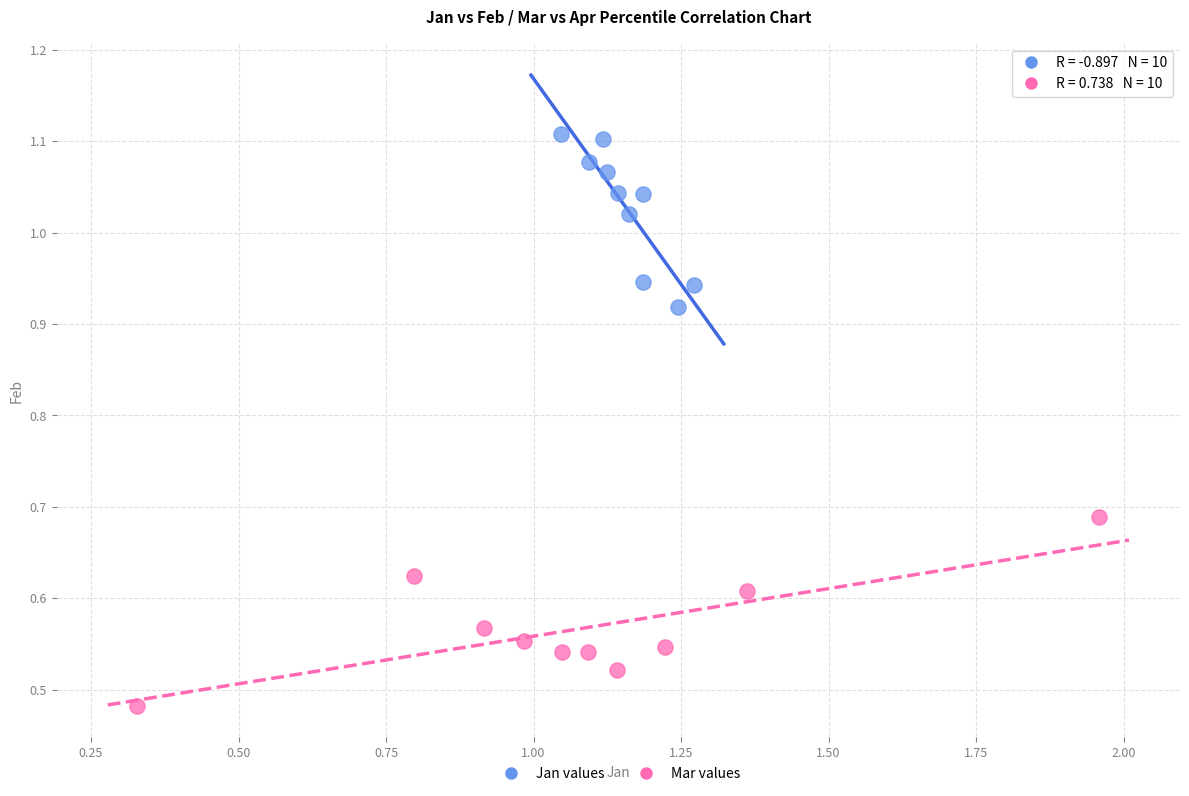

What are all the series names shown in the legend?

Jan values, Mar values